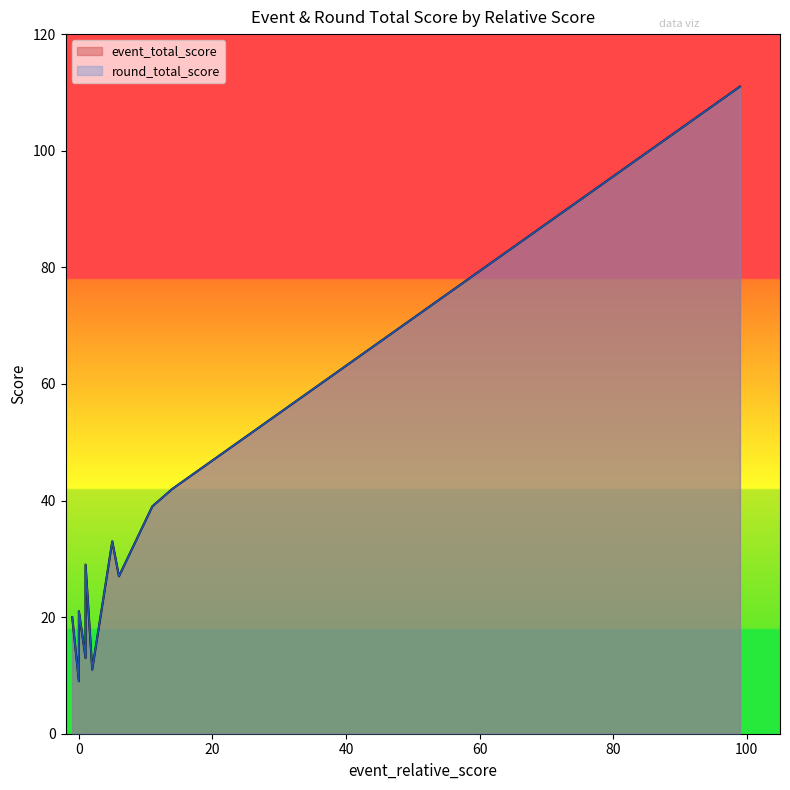

True or false: round_total_score and event_total_score cross at least once.

False